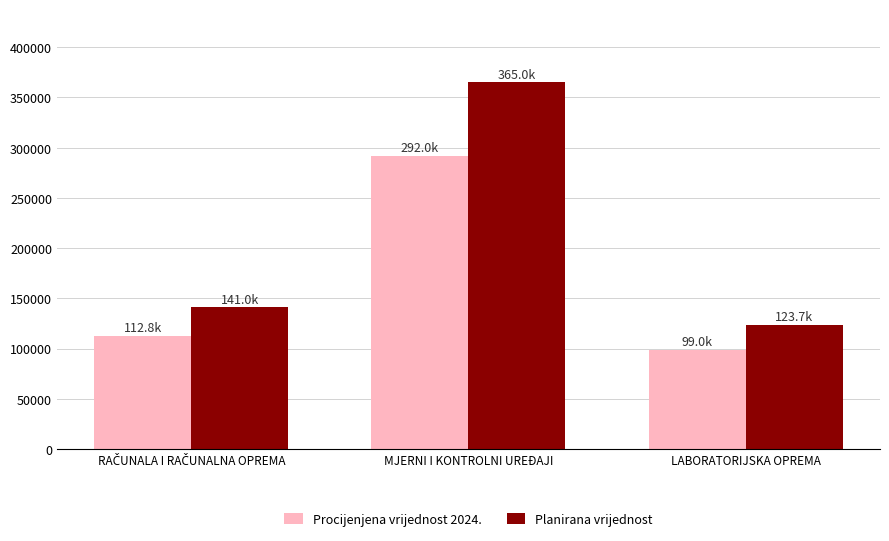

Which series has the largest range (max minus min)?

Planirana vrijednost